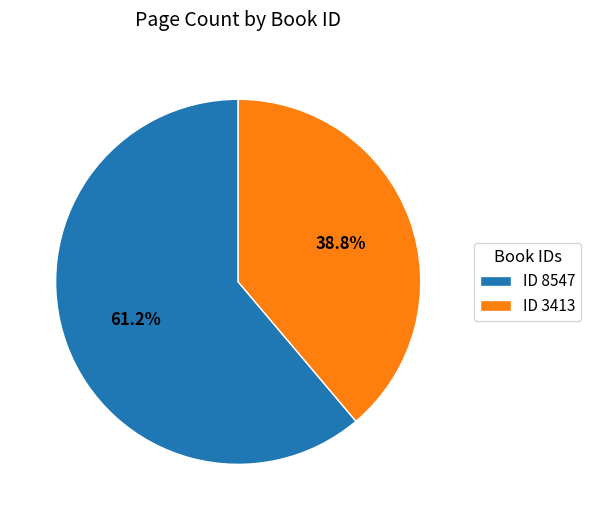

Which category accounts for the majority?

ID 8547